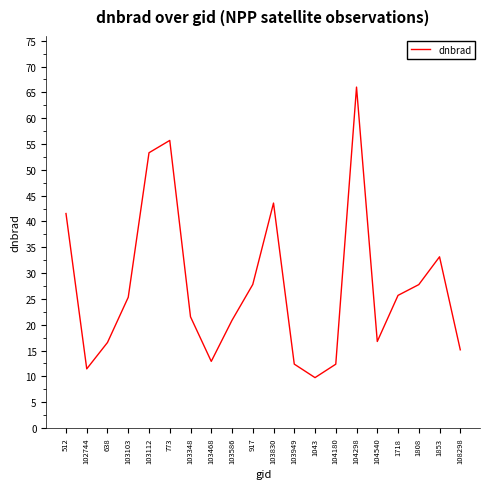

Which has a higher value, 103103 or 103348?

103103